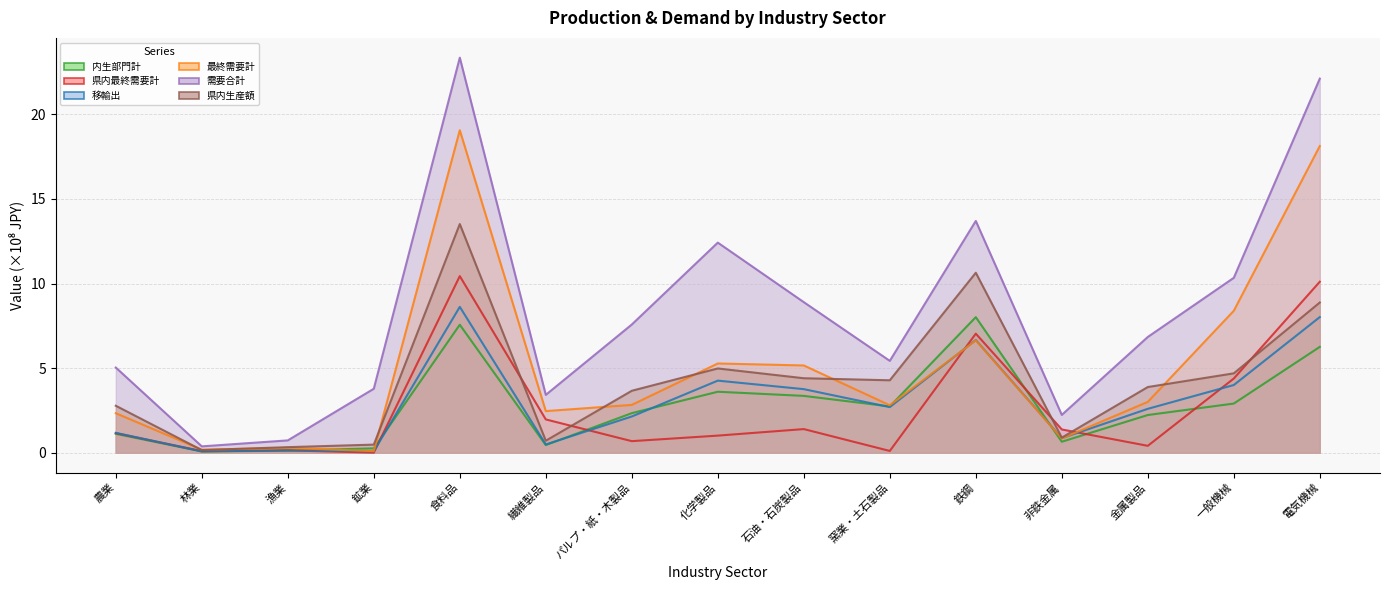

Reading right to left, transcribe all the data shown in this chart.

内生部門計: 電気機械=6.3	一般機械=2.9	金属製品=2.2	非鉄金属=0.7	鉄鋼=8.0	窯業・土石製品=2.7	石油・石炭製品=3.4	化学製品=3.6	パルプ・紙・木製品=2.3	繊維製品=0.5	食料品=7.6	鉱業=0.3	漁業=0.1	林業=0.1	農業=1.1
県内最終需要計: 電気機械=10.1	一般機械=4.4	金属製品=0.4	非鉄金属=1.4	鉄鋼=7.0	窯業・土石製品=0.1	石油・石炭製品=1.4	化学製品=1.0	パルプ・紙・木製品=0.7	繊維製品=2.0	食料品=10.4	鉱業=0.0	漁業=0.1	林業=0.1	農業=1.2
移輸出: 電気機械=8.0	一般機械=4.0	金属製品=2.6	非鉄金属=0.9	鉄鋼=6.7	窯業・土石製品=2.7	石油・石炭製品=3.8	化学製品=4.3	パルプ・紙・木製品=2.1	繊維製品=0.5	食料品=8.6	鉱業=0.1	漁業=0.1	林業=0.1	農業=1.2
最終需要計: 電気機械=18.1	一般機械=8.4	金属製品=3.0	非鉄金属=0.8	鉄鋼=6.6	窯業・土石製品=2.8	石油・石炭製品=5.2	化学製品=5.3	パルプ・紙・木製品=2.8	繊維製品=2.5	食料品=19.1	鉱業=0.1	漁業=0.3	林業=0.2	農業=2.3
需要合計: 電気機械=22.1	一般機械=10.3	金属製品=6.8	非鉄金属=2.2	鉄鋼=13.7	窯業・土石製品=5.4	石油・石炭製品=8.9	化学製品=12.4	パルプ・紙・木製品=7.6	繊維製品=3.4	食料品=23.4	鉱業=3.8	漁業=0.7	林業=0.4	農業=5.0
県内生産額: 電気機械=8.9	一般機械=4.7	金属製品=3.9	非鉄金属=0.9	鉄鋼=10.6	窯業・土石製品=4.3	石油・石炭製品=4.4	化学製品=5.0	パルプ・紙・木製品=3.7	繊維製品=0.7	食料品=13.5	鉱業=0.5	漁業=0.3	林業=0.2	農業=2.8